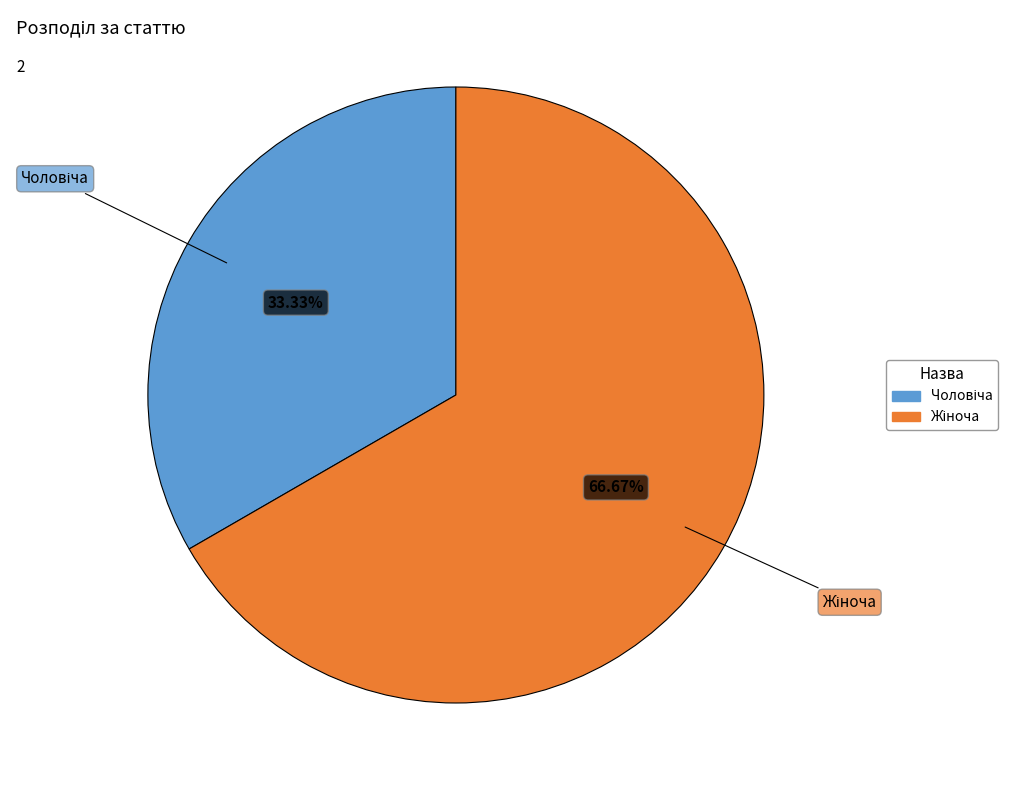

How many slices are in this pie chart?

2